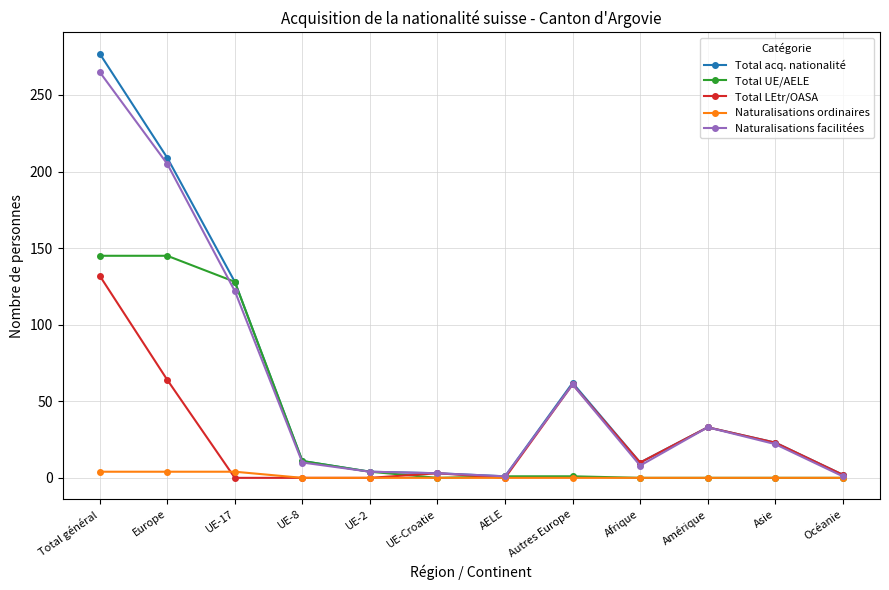

Is the value of Naturalisations facilitées at Afrique greater than the value of Total UE/AELE at UE-8?

No